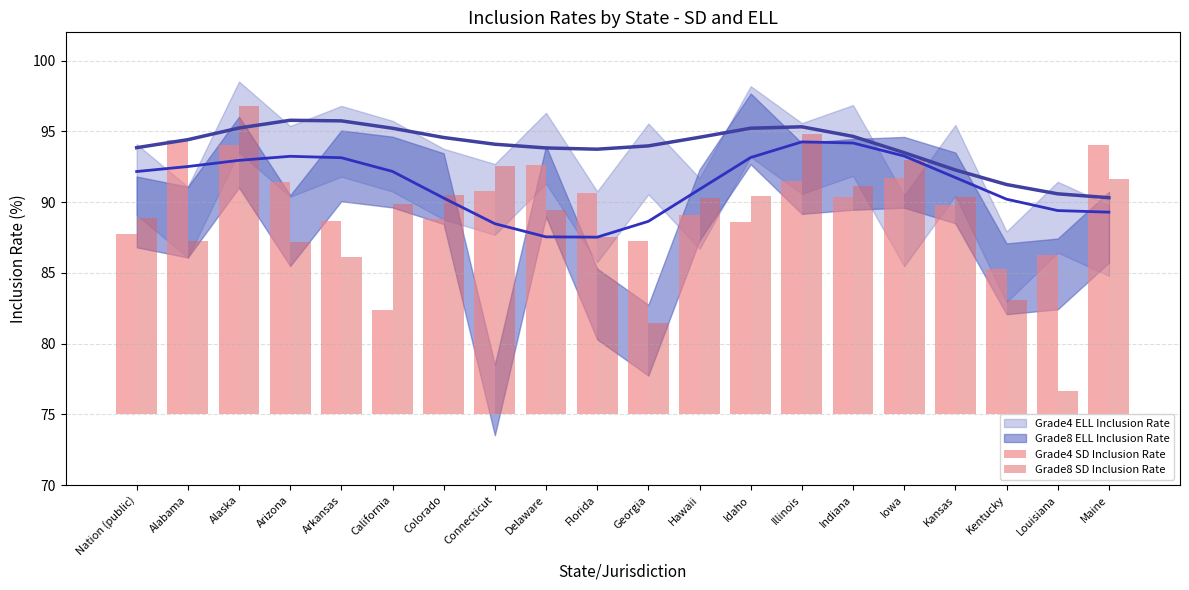

At which category does the chart reach its minimum across all series?

Louisiana